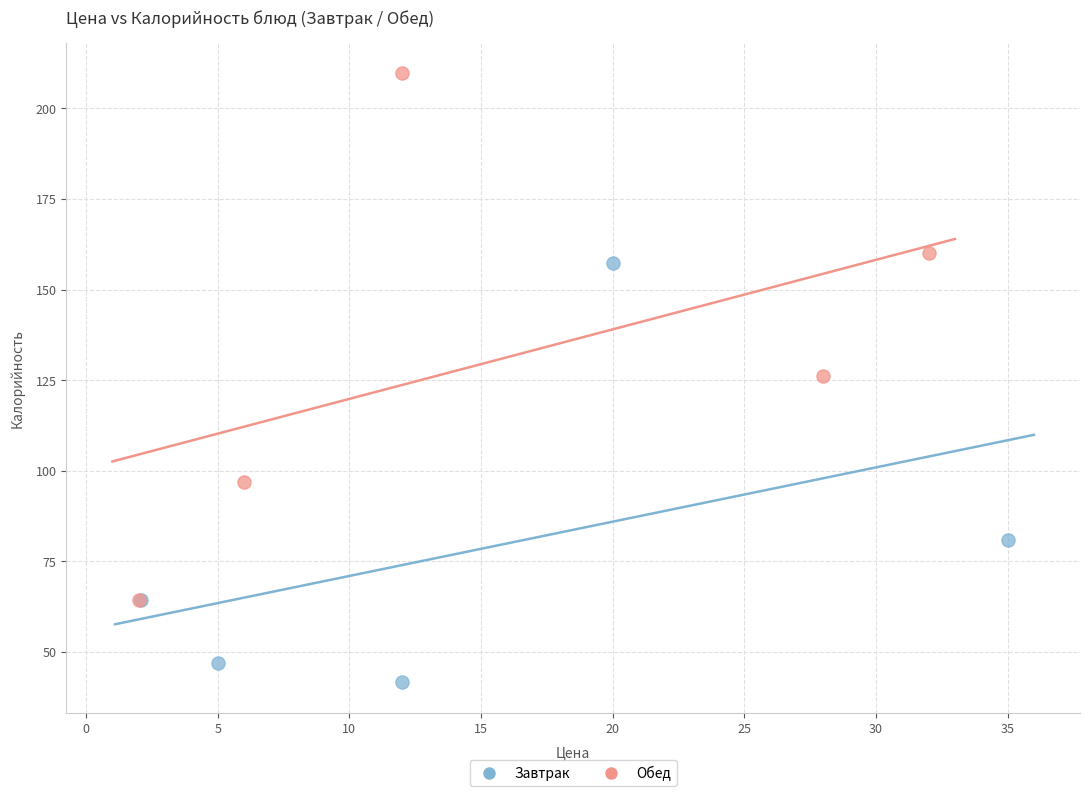

Which series reaches the minimum Y coordinate?

Завтрак